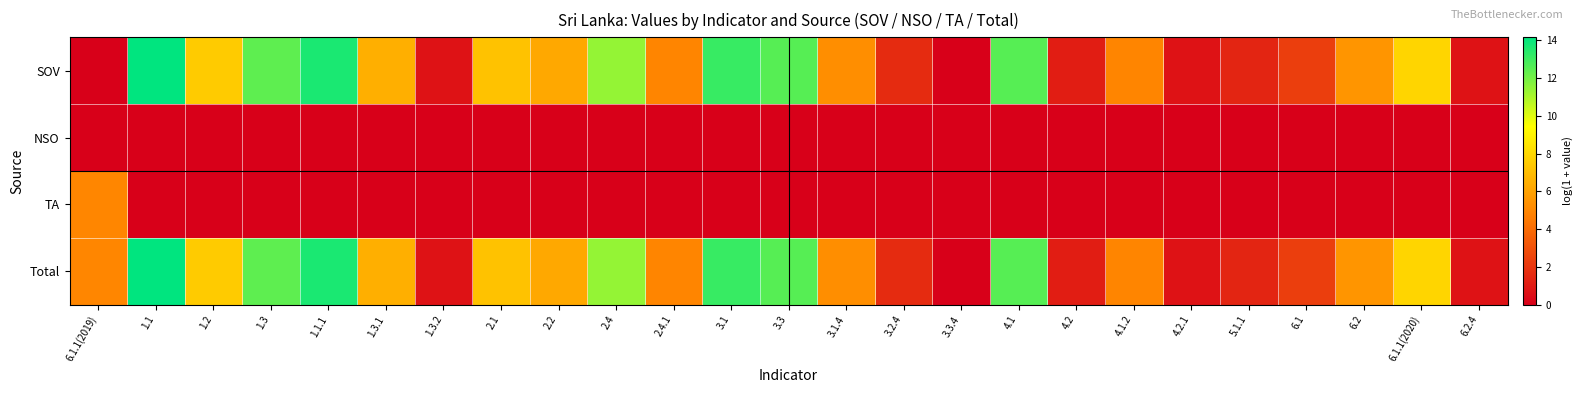

Reading left to right, list all the values displayed in this chart.

SOV: 6.1.1(2019)=0.0	1.1=14.2	1.2=7.5	1.3=12.4	1.1.1=13.6	1.3.1=6.5	1.3.2=0.7	2.1=7.2	2.2=6.2	2.4=11.4	2.4.1=5.0	3.1=13.1	3.3=12.6	3.1.4=5.3	3.2.4=1.6	3.3.4=0.0	4.1=12.6	4.2=1.1	4.1.2=5.0	4.2.1=0.7	5.1.1=1.4	6.1=2.3	6.2=5.6	6.1.1(2020)=7.9	6.2.4=0.7
NSO: 6.1.1(2019)=0.0	1.1=0.0	1.2=0.0	1.3=0.0	1.1.1=0.0	1.3.1=0.0	1.3.2=0.0	2.1=0.0	2.2=0.0	2.4=0.0	2.4.1=0.0	3.1=0.0	3.3=0.0	3.1.4=0.0	3.2.4=0.0	3.3.4=0.0	4.1=0.0	4.2=0.0	4.1.2=0.0	4.2.1=0.0	5.1.1=0.0	6.1=0.0	6.2=0.0	6.1.1(2020)=0.0	6.2.4=0.0
TA: 6.1.1(2019)=5.0	1.1=0.0	1.2=0.0	1.3=0.0	1.1.1=0.0	1.3.1=0.0	1.3.2=0.0	2.1=0.0	2.2=0.0	2.4=0.0	2.4.1=0.0	3.1=0.0	3.3=0.0	3.1.4=0.0	3.2.4=0.0	3.3.4=0.0	4.1=0.0	4.2=0.0	4.1.2=0.0	4.2.1=0.0	5.1.1=0.0	6.1=0.0	6.2=0.0	6.1.1(2020)=0.0	6.2.4=0.0
Total: 6.1.1(2019)=5.0	1.1=14.2	1.2=7.5	1.3=12.4	1.1.1=13.6	1.3.1=6.5	1.3.2=0.7	2.1=7.2	2.2=6.2	2.4=11.4	2.4.1=5.0	3.1=13.1	3.3=12.6	3.1.4=5.3	3.2.4=1.6	3.3.4=0.0	4.1=12.6	4.2=1.1	4.1.2=5.0	4.2.1=0.7	5.1.1=1.4	6.1=2.3	6.2=5.6	6.1.1(2020)=7.9	6.2.4=0.7